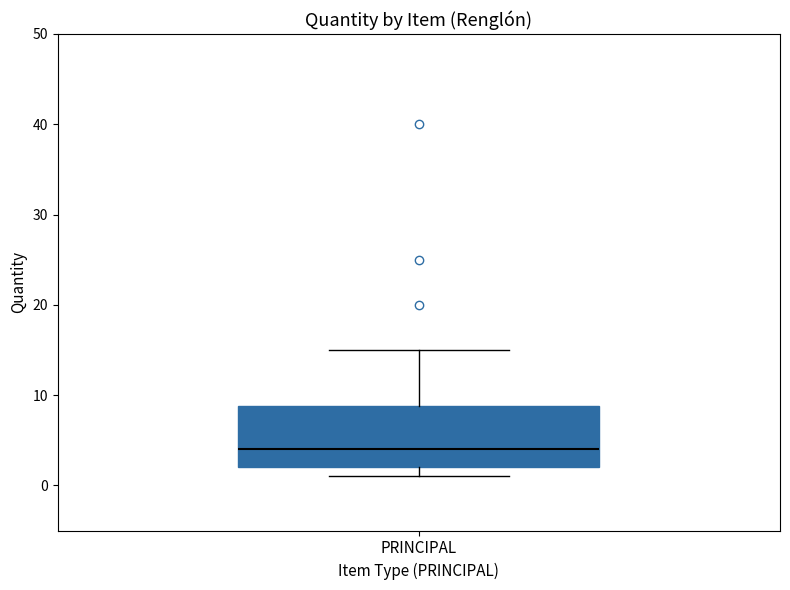

Where does the upper whisker of the box for PRINCIPAL end on the y-axis? The values are not printed on the chart, so give them approximately, as read against the axis.

15